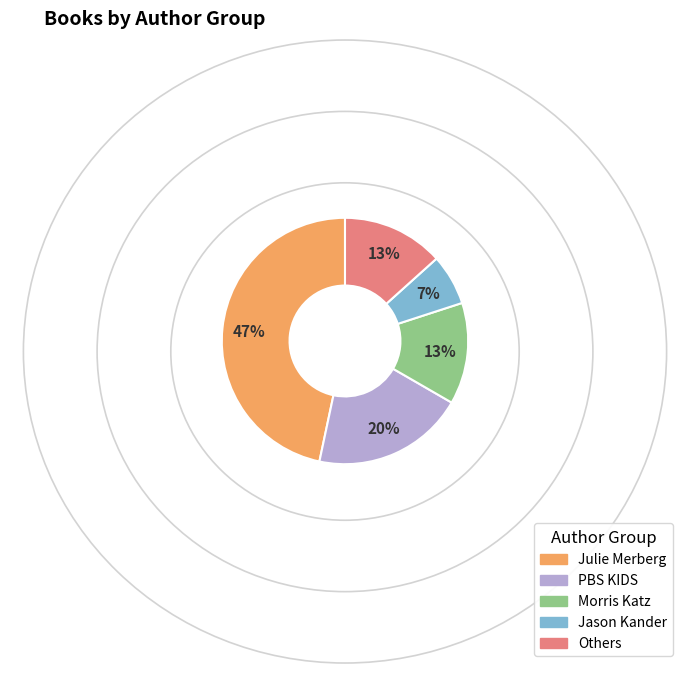

To the nearest percent, what is the average slice percentage?

20%